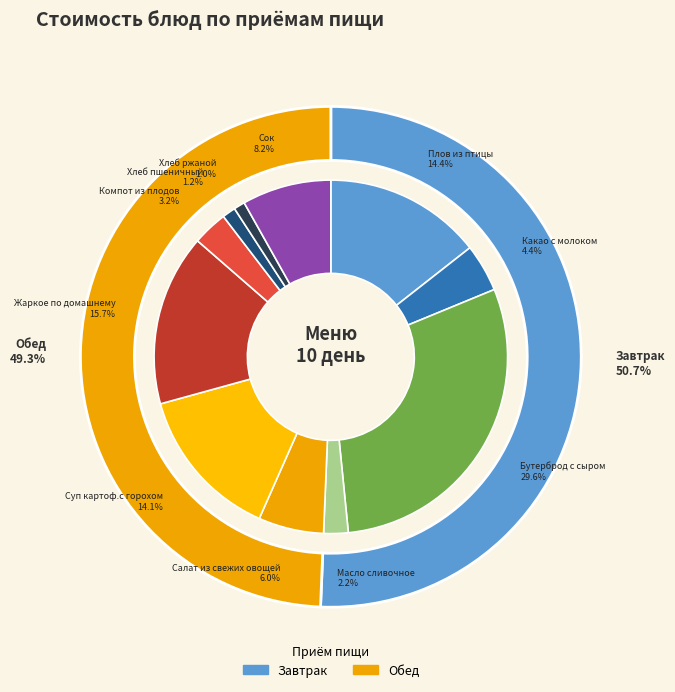

To the nearest percent, what is the difference between the Какао с молоком and Хлеб ржаной slice percentages?

3%